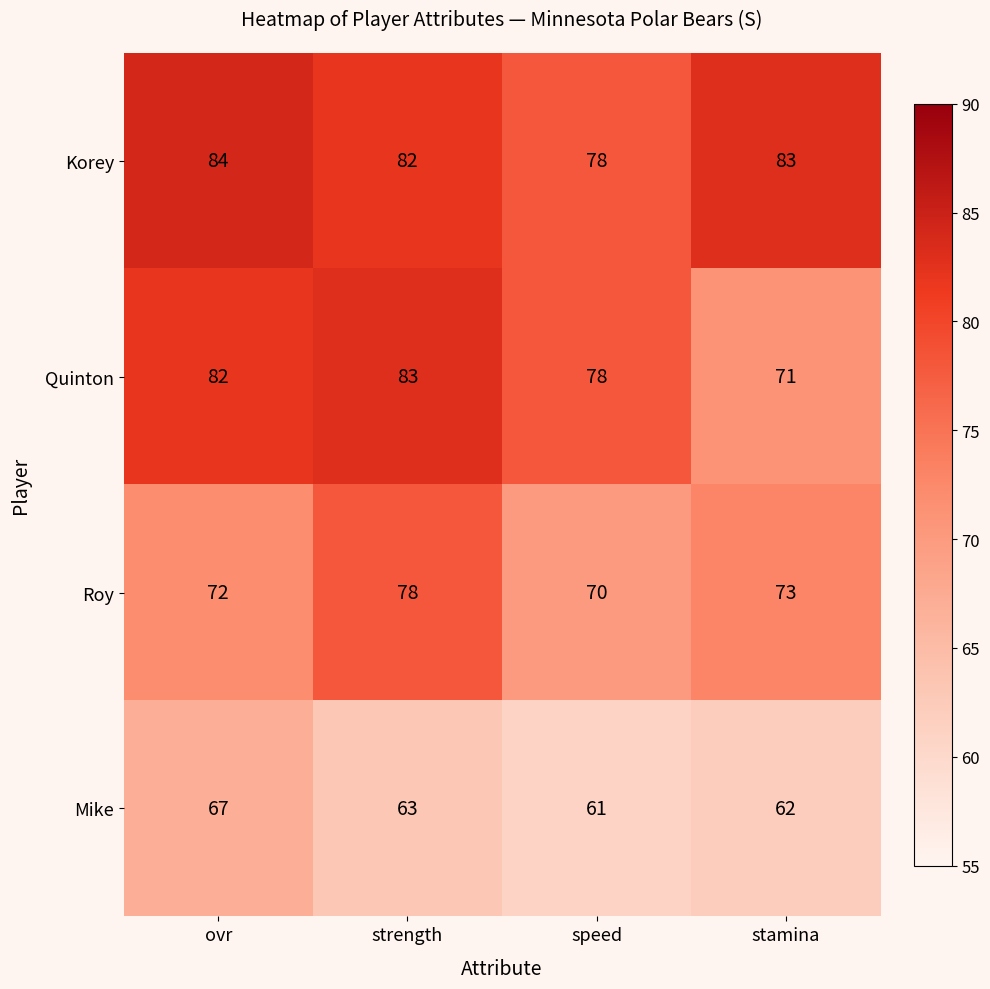

Reading left to right, transcribe all the data shown in this chart.

Korey: 84	82	78	83
Quinton: 82	83	78	71
Roy: 72	78	70	73
Mike: 67	63	61	62